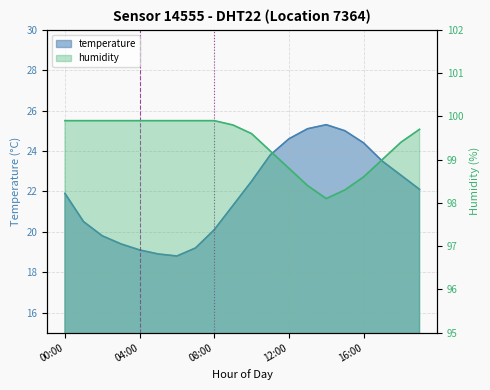

What are all the series names shown in the legend?

temperature, humidity